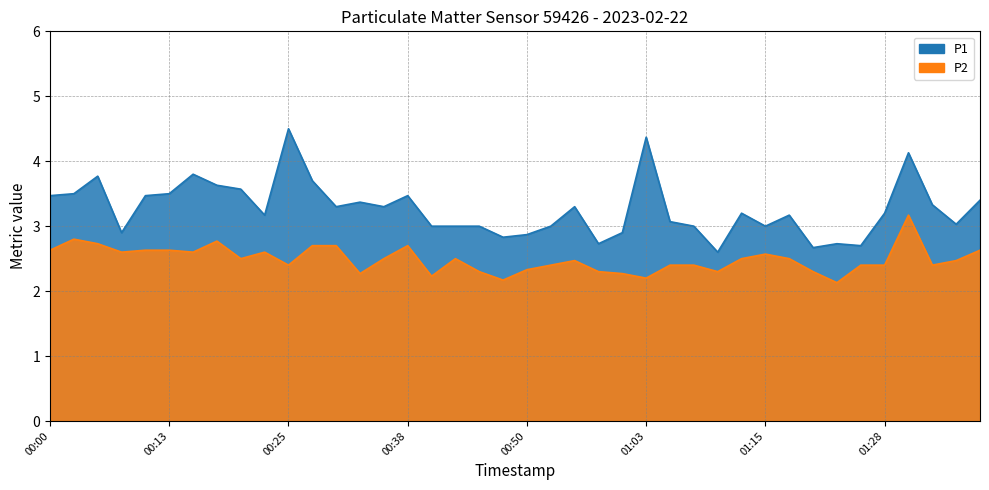

What is the difference between the second highest and minimum values in the P1_line series?

1.8